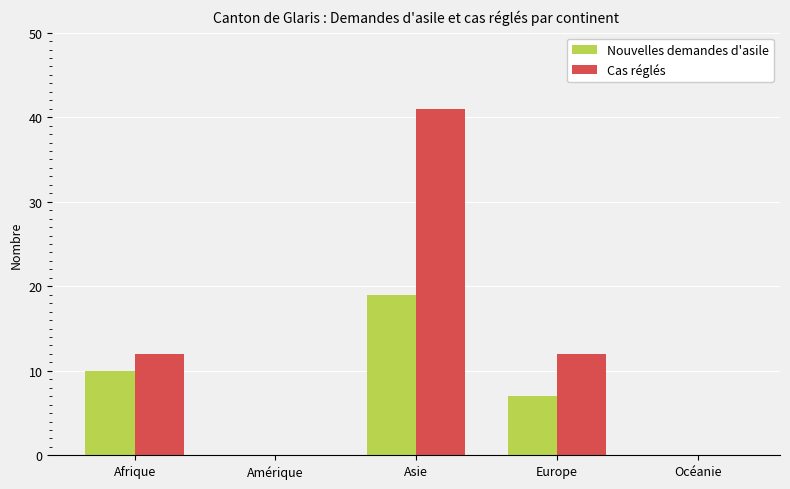

The value of Cas réglés at Europe is 12. True or false?

True